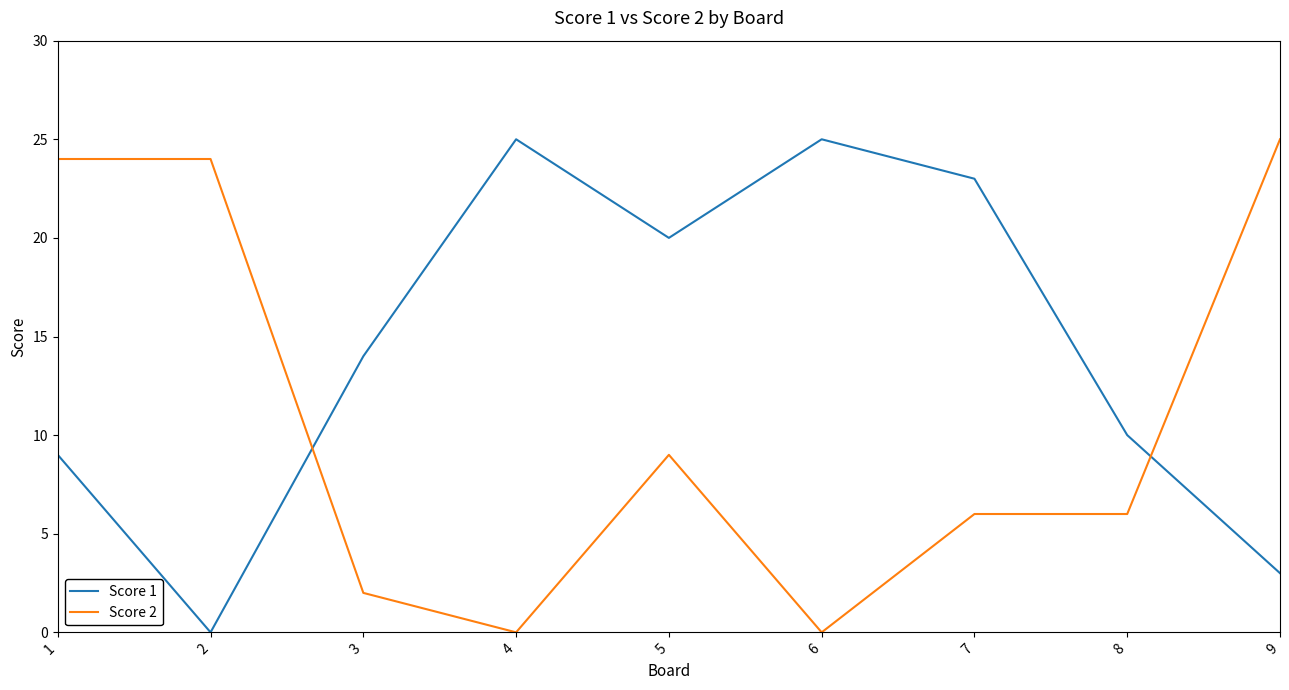

Is the value of Score 2 at 8 greater than the value of Score 1 at 3?

No